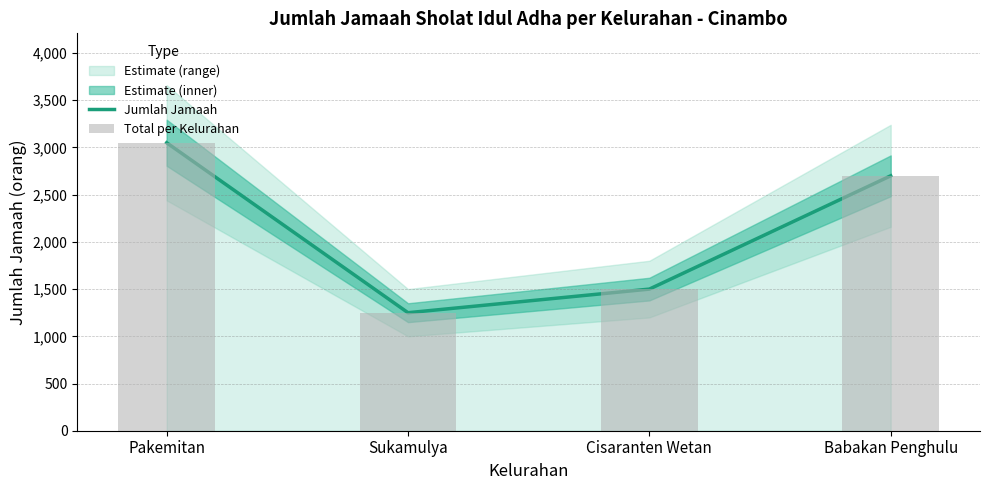

At which category is the sum across all series the highest?

Pakemitan